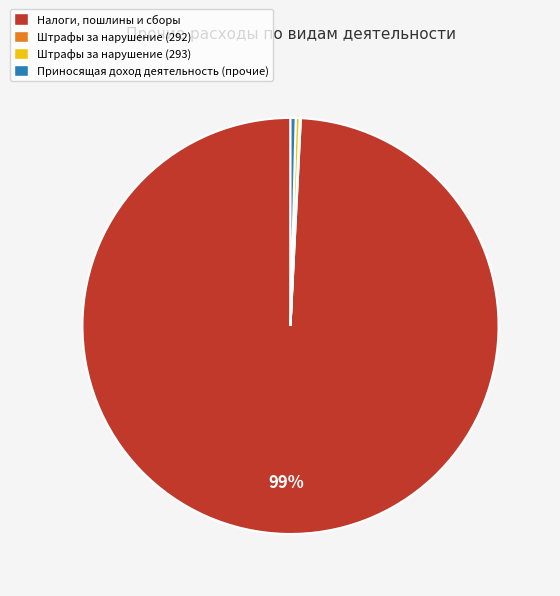

What is the ratio of the value at Штрафы за нарушение (293) to the value at Приносящая доход деятельность (прочие)?

0.8